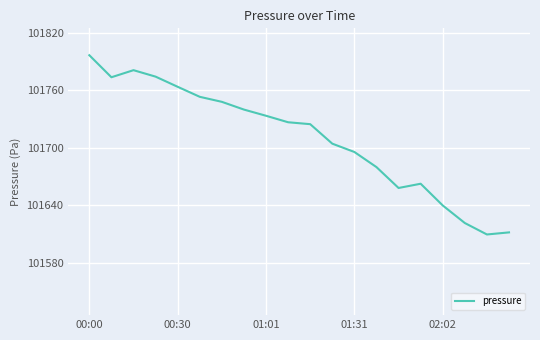

What is the maximum value shown in the chart?

101796.7